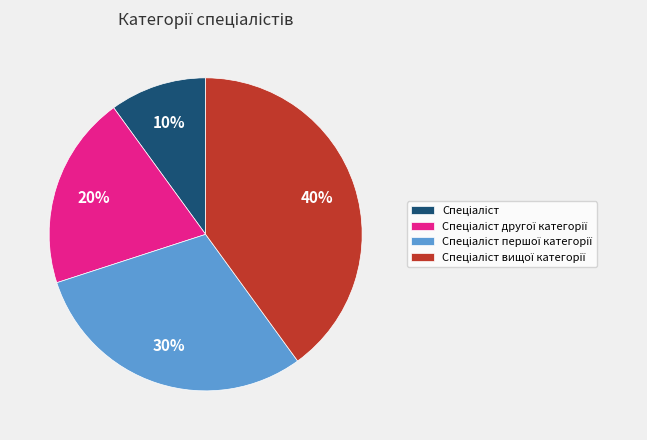

To the nearest percent, what is the difference between the largest and smallest slice percentages?

30%